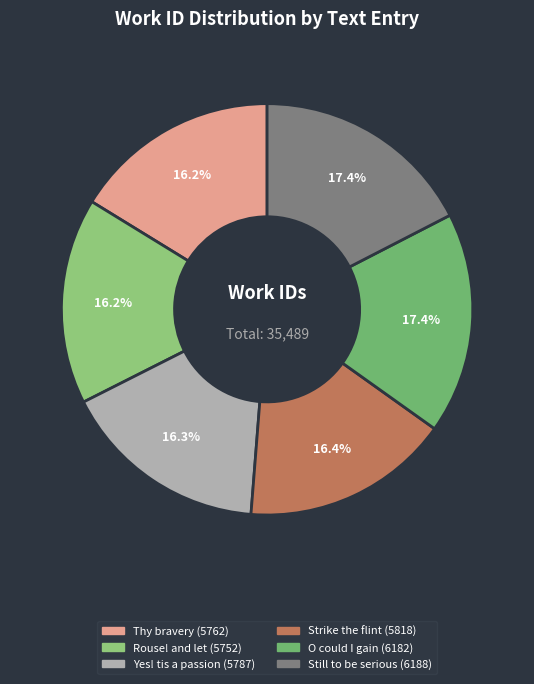

Is the sum of Strike the flint and Yes! tis a passion greater than half?

No